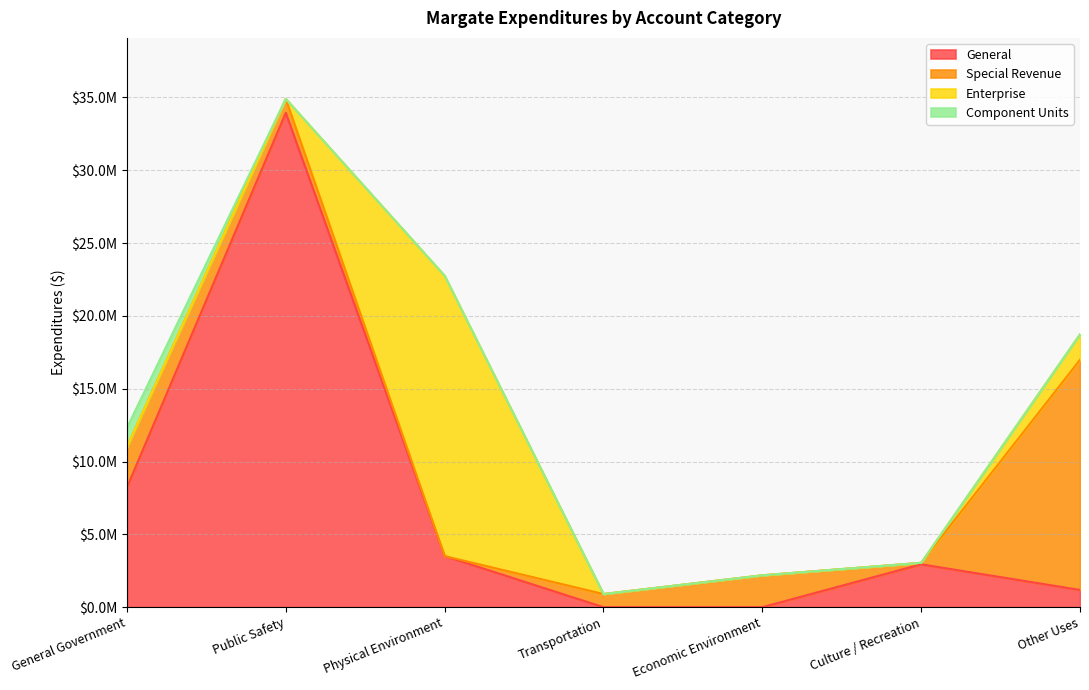

What position from the right is Culture / Recreation?

2